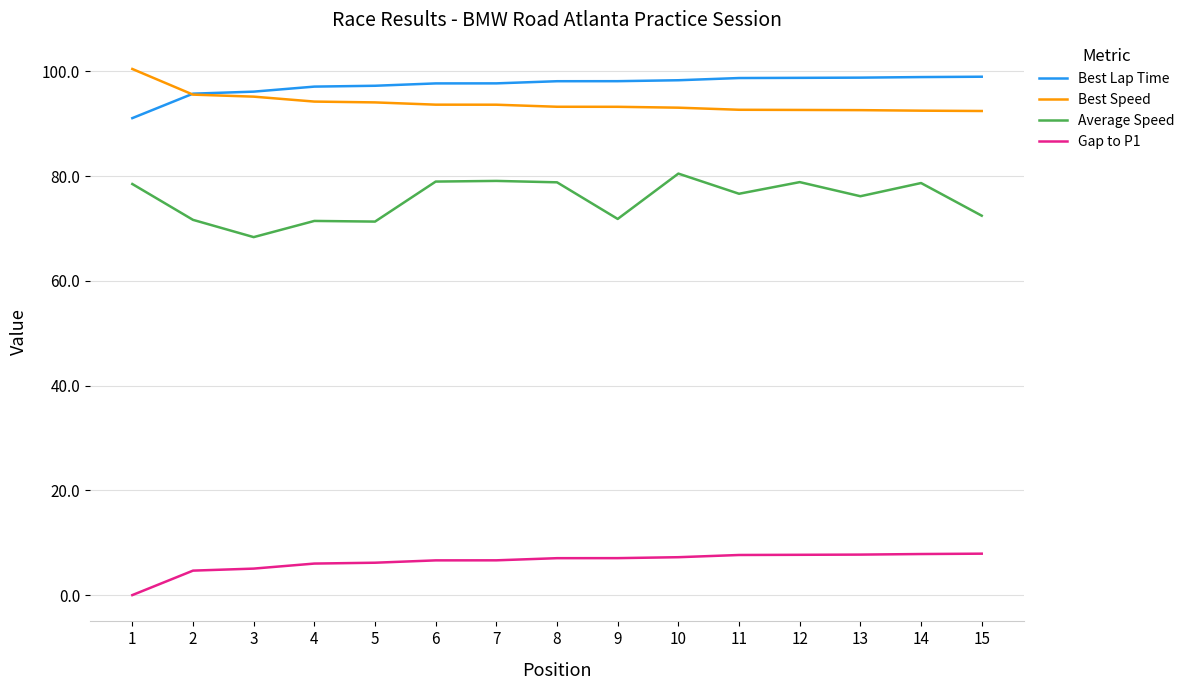

At 11, list the series in order from largest to smallest.

Best Lap Time, Best Speed, Average Speed, Gap to P1